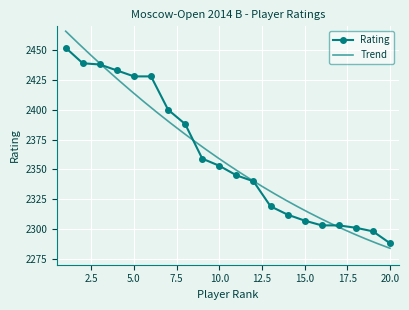

Reading left to right, list all the values displayed in this chart.

1=2452	2=2439	3=2438	4=2433	5=2428	6=2428	7=2400	8=2388	9=2359	10=2353	11=2345	12=2340	13=2319	14=2312	15=2307	16=2303	17=2303	18=2301	19=2298	20=2288